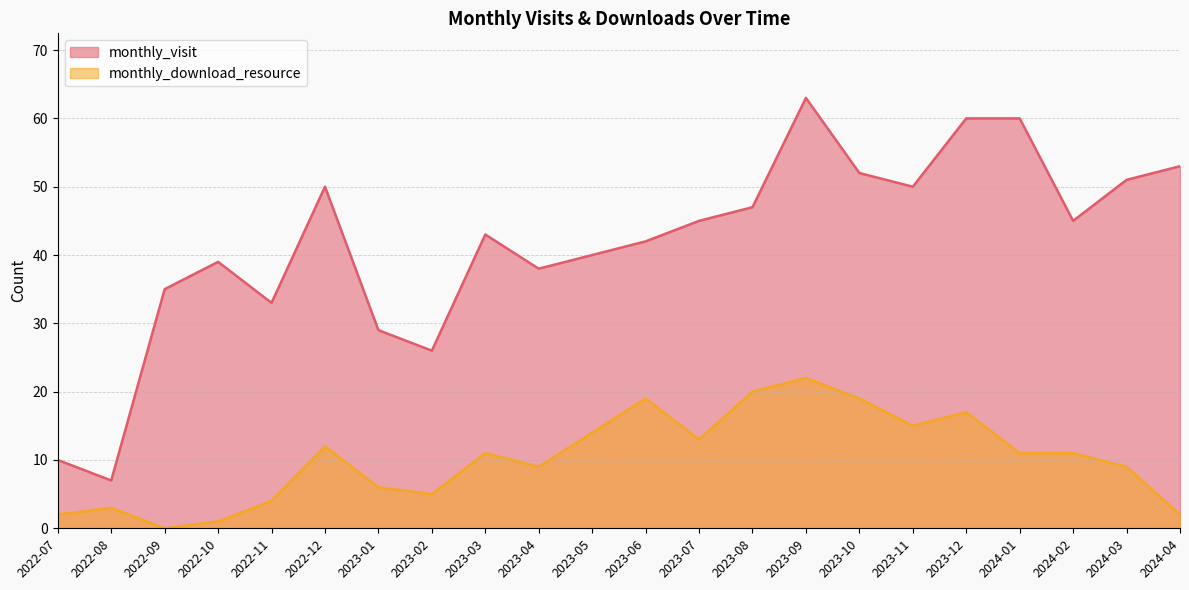

What is the total value across all series at 2023-04?

47